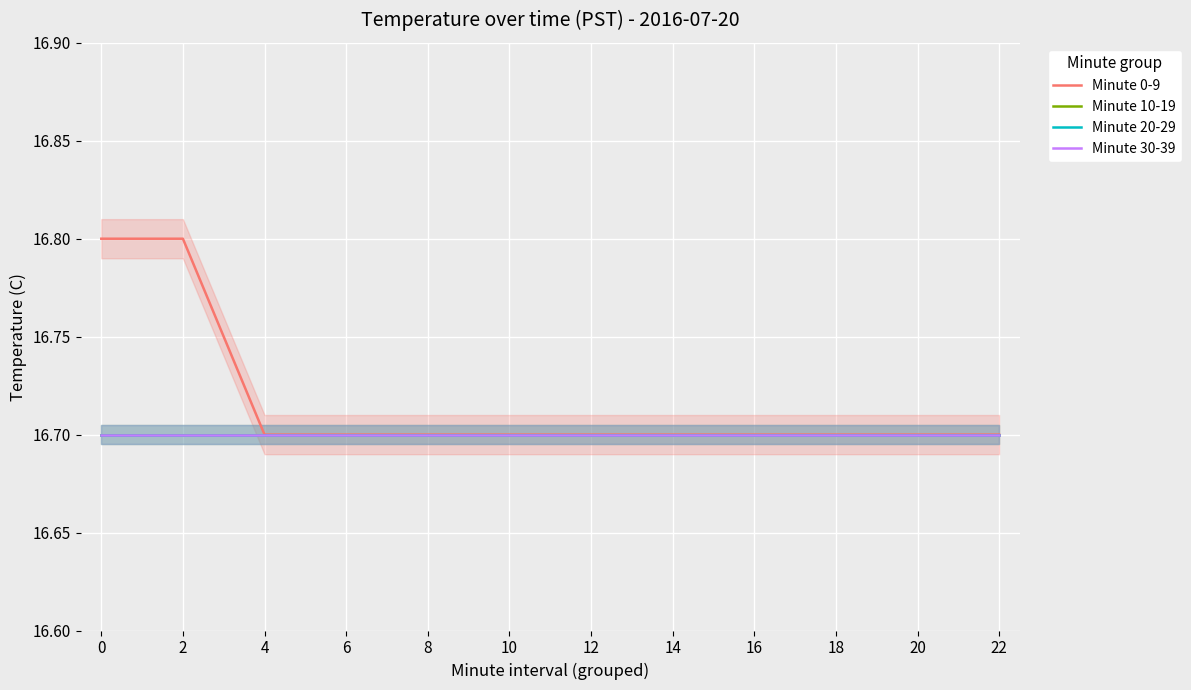

What is the value of the Minute 0-9 point at the 6th from the left?

16.7